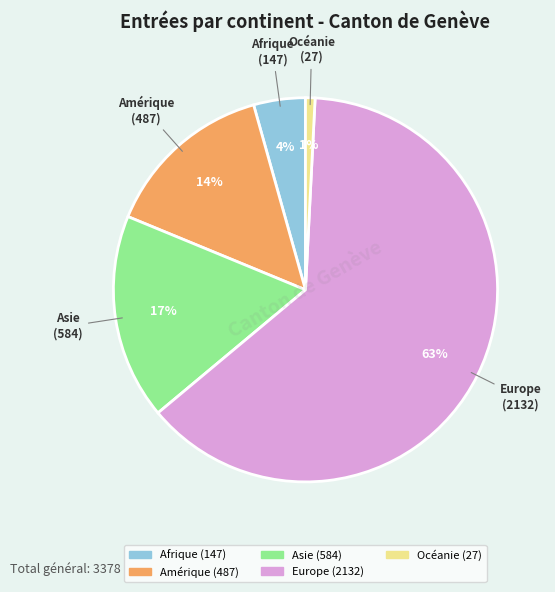

Between Amérique and Europe, which is larger?

Europe